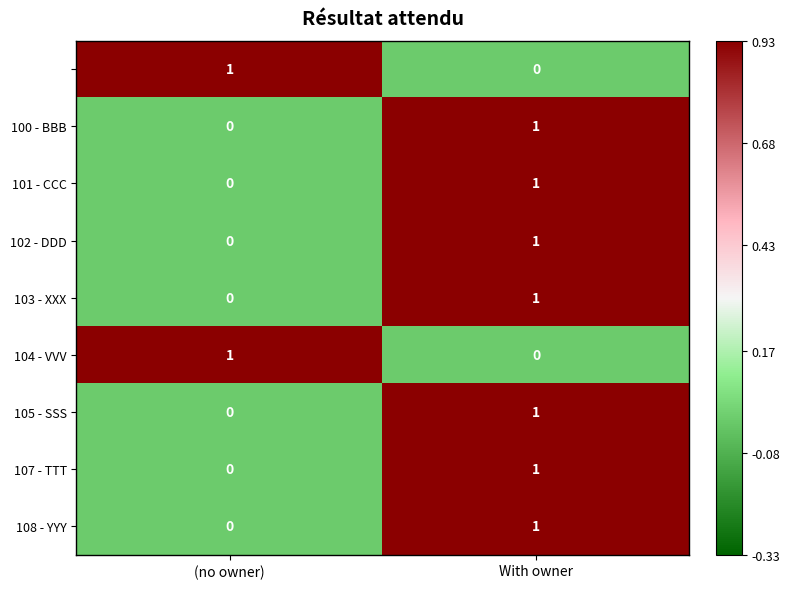

At which category is the sum across all series the highest?

With owner